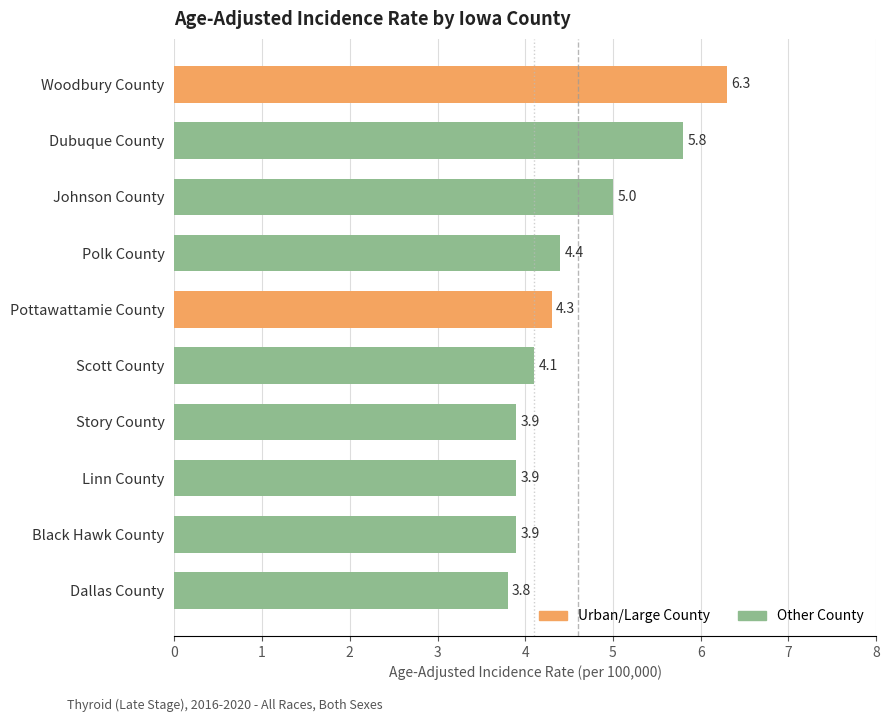

What is the average value?

4.5